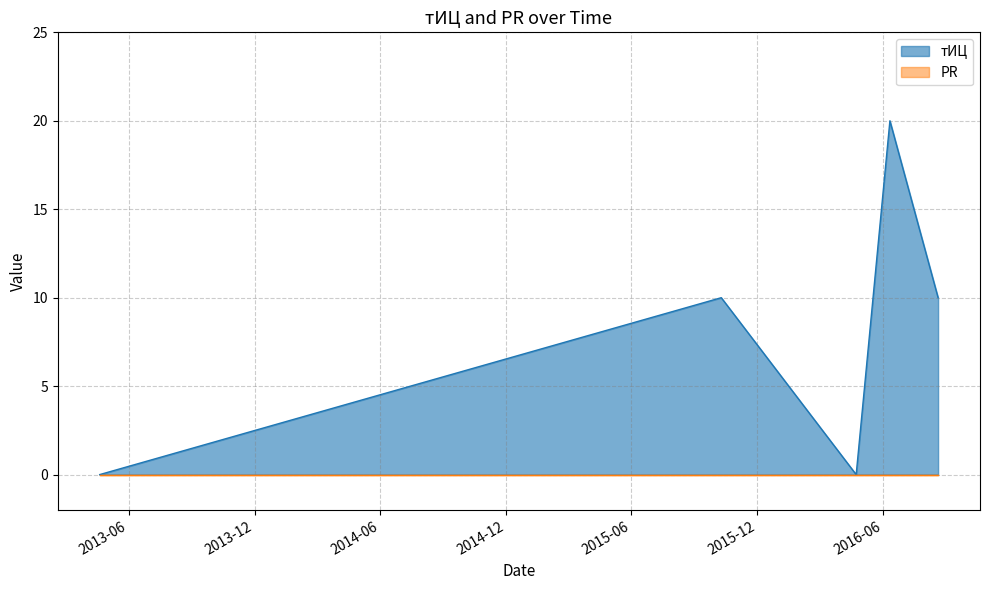

Between 2016-08-20 and 2016-04-23, which is larger?

2016-08-20